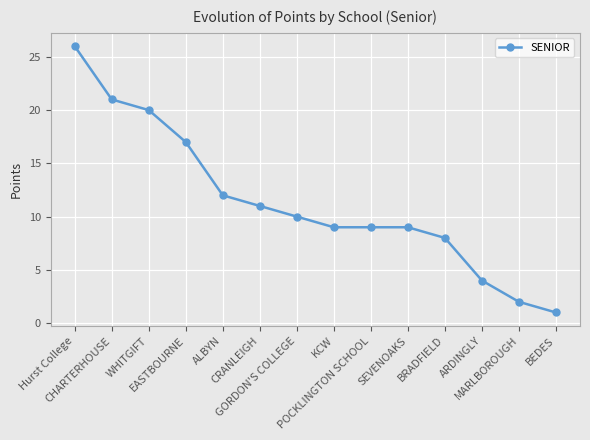

What is the difference between the second highest and minimum values?

20